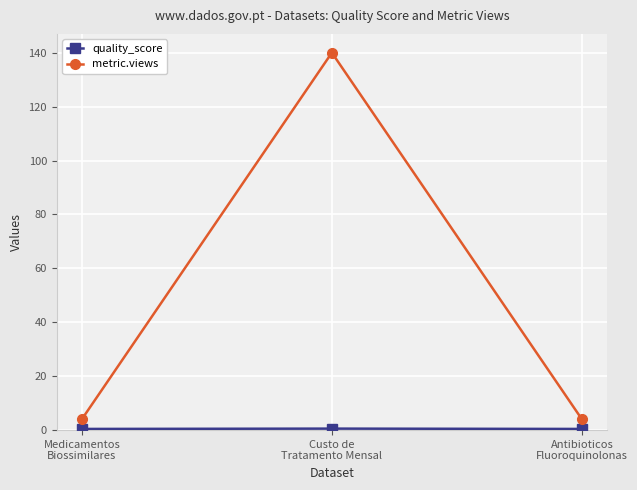

Which series has the largest range (max minus min)?

metric.views